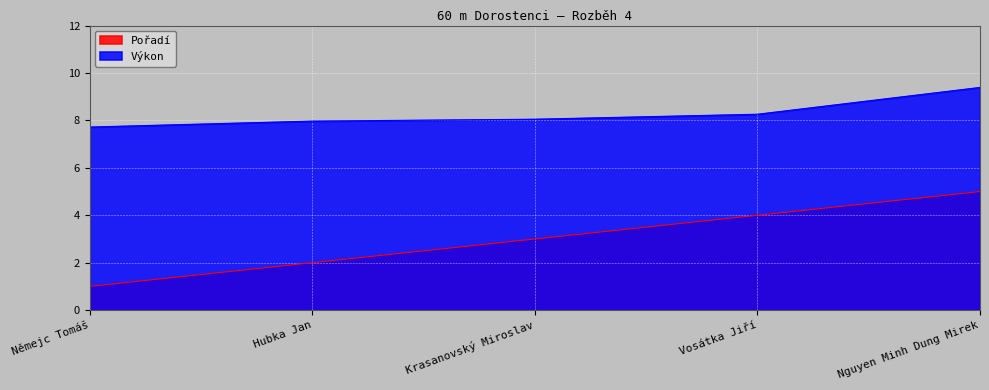

How many data points does each series have?

5